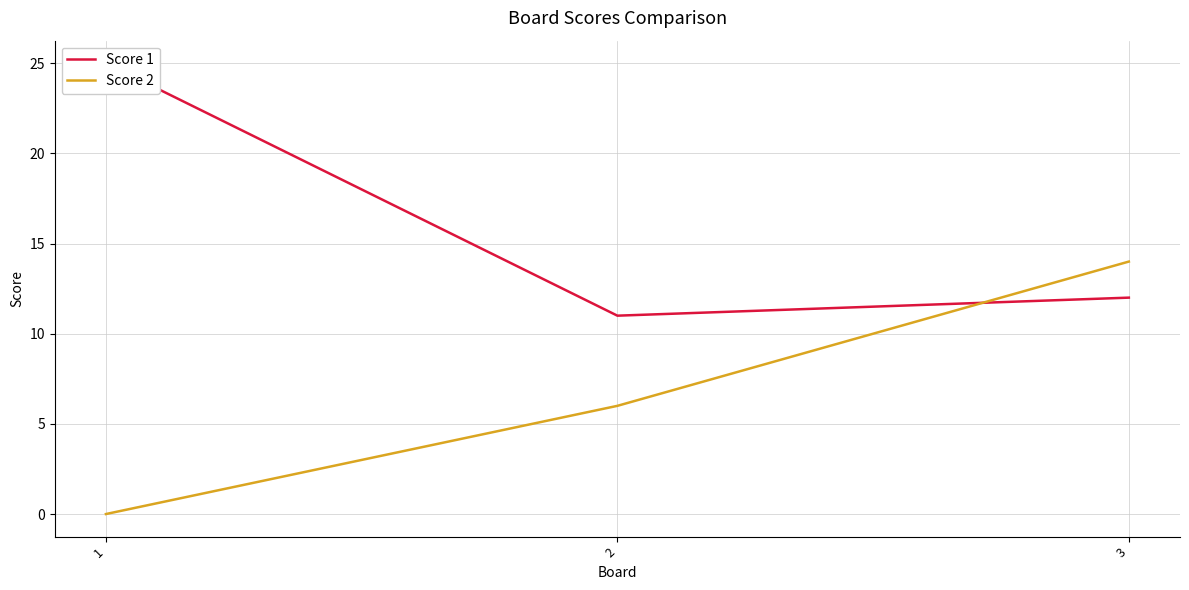

Reading left to right, list all the values displayed in this chart.

Score 1: 1=25	2=11	3=12
Score 2: 1=0	2=6	3=14